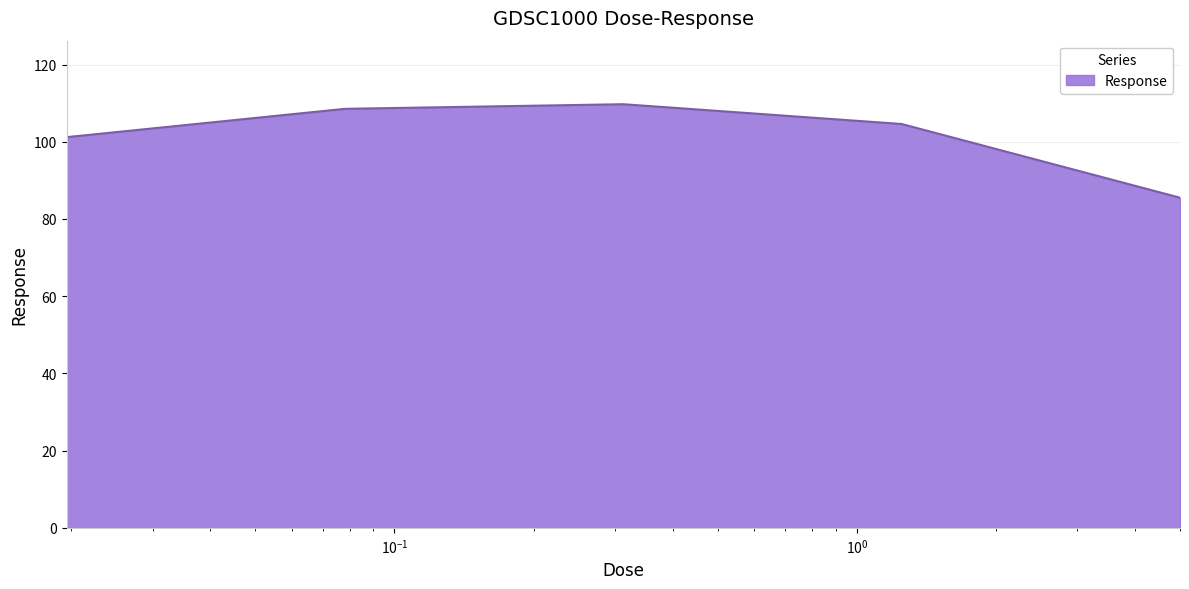

What is the greatest value displayed?

109.7